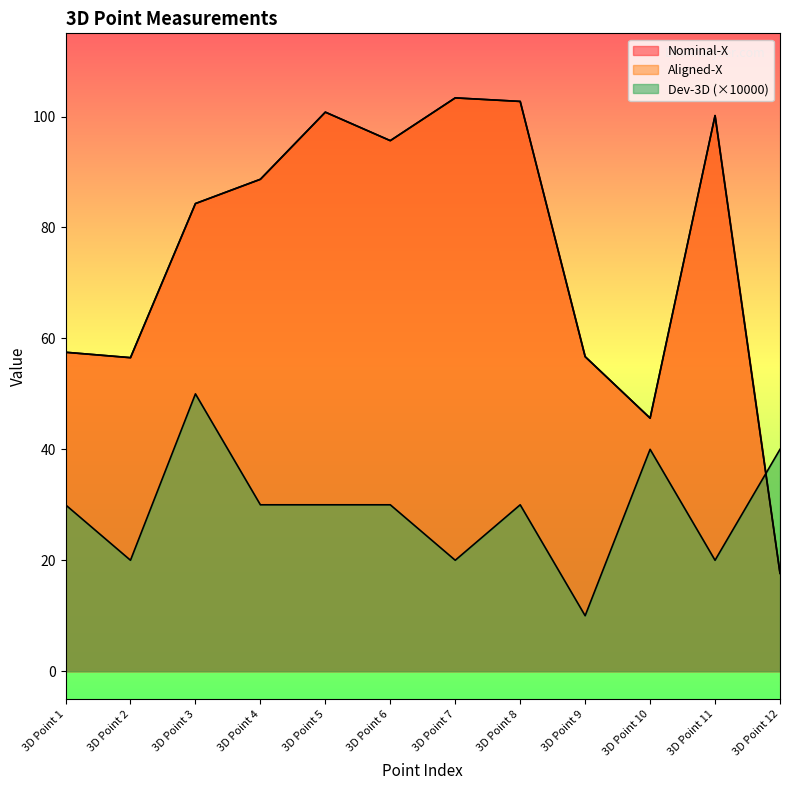

Reading left to right, what are all the values shown in this chart?

Nominal-X: 57.5	56.5	84.3	88.7	100.8	95.7	103.4	102.7	56.7	45.6	100.2	17.6
Aligned-X: 57.5	56.5	84.3	88.7	100.8	95.7	103.4	102.7	56.7	45.6	100.2	17.6
Dev-3D: 30.0	20.0	50.0	30.0	30.0	30.0	20.0	30.0	10.0	40.0	20.0	40.0